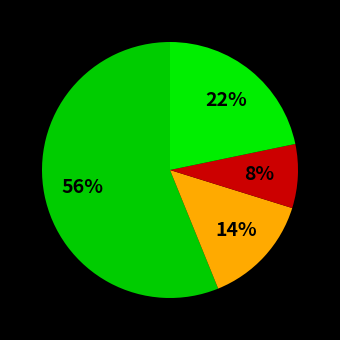

Rank the categories by value from highest to lowest.

Abschnitt C - Verarbeitendes Gewerbe, Sonstige, Abschnitt G - Handel, Abschnitt K - Finanz- und Versicherungsdienstleistungen